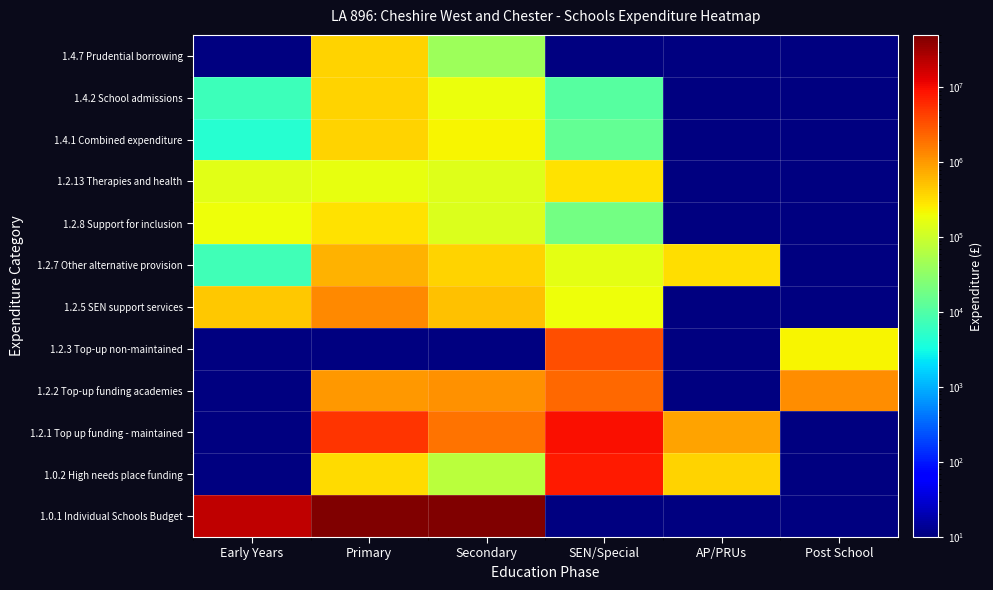

Reading left to right, list all the values displayed in this chart.

1.0.1 Individual Schools Budget: Early Years=21037763	Primary=93164447	Secondary=55568735	SEN/Special=1	AP/PRUs=1	Post School=1
1.0.2 High needs place funding: Early Years=1	Primary=336729	Secondary=72000	SEN/Special=7865833	AP/PRUs=400000	Post School=1
1.2.1 Top up funding - maintained: Early Years=1	Primary=5147640	Secondary=1896184	SEN/Special=9394808	AP/PRUs=852054	Post School=1
1.2.2 Top-up funding academies: Early Years=1	Primary=1028407	Secondary=1182715	SEN/Special=2250498	AP/PRUs=1	Post School=1241682
1.2.3 Top-up non-maintained: Early Years=1	Primary=1	Secondary=1	SEN/Special=3336659	AP/PRUs=1	Post School=220884
1.2.5 SEN support services: Early Years=482193	Primary=1321455	Secondary=540811	SEN/Special=194418	AP/PRUs=1	Post School=1
1.2.7 Other alternative provision: Early Years=7233	Primary=660836	Secondary=388039	SEN/Special=161832	AP/PRUs=320000	Post School=1
1.2.8 Support for inclusion: Early Years=187720	Primary=313975	Secondary=133387	SEN/Special=18734	AP/PRUs=1	Post School=1
1.2.13 Therapies and health: Early Years=147491	Primary=171429	Secondary=140541	SEN/Special=312742	AP/PRUs=1	Post School=1
1.4.1 Combined expenditure: Early Years=4644	Primary=380289	Secondary=227872	SEN/Special=14288	AP/PRUs=1	Post School=1
1.4.2 School admissions: Early Years=7034	Primary=390115	Secondary=184062	SEN/Special=11485	AP/PRUs=1	Post School=1
1.4.7 Prudential borrowing: Early Years=1	Primary=385959	Secondary=42962	SEN/Special=1	AP/PRUs=1	Post School=1